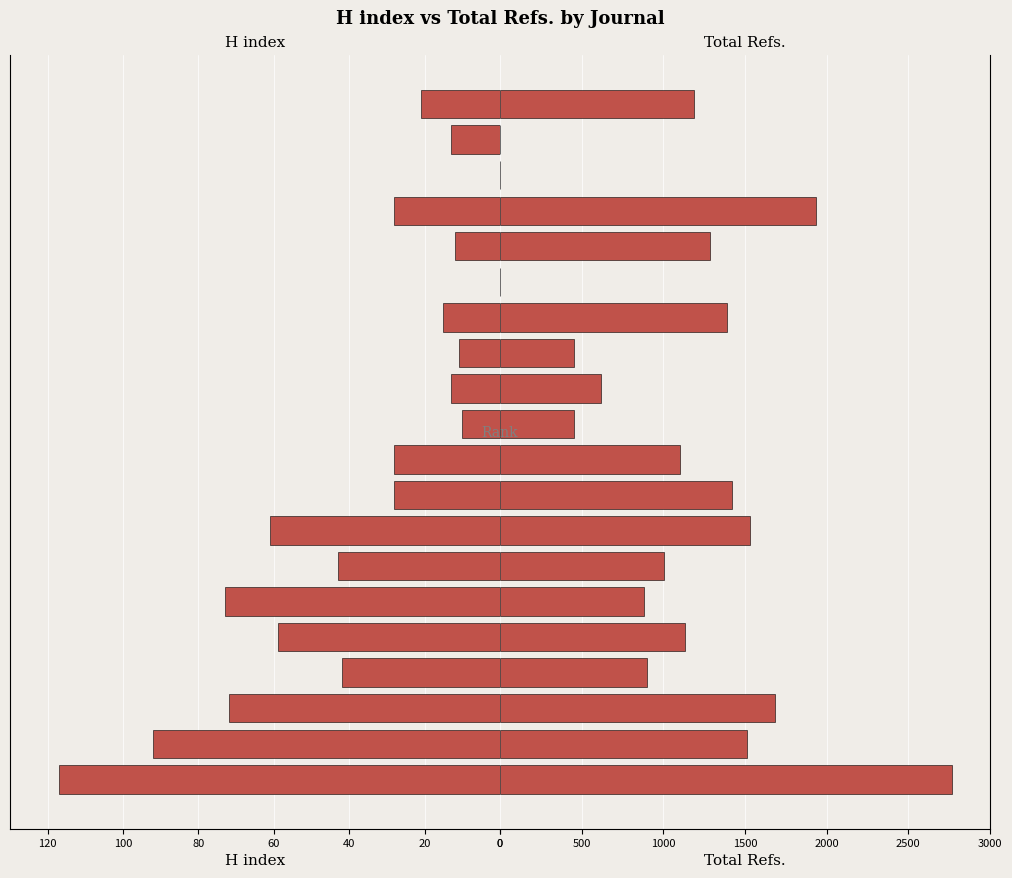

Reading left to right, extract all data points from this chart.

H index: 117	92	72	42	59	73	43	61	28	28	10	13	11	15	0	12	28	0	13	21
Total Refs.: 2766	1511	1683	898	1131	884	1003	1528	1418	1102	453	620	451	1392	0	1288	1936	0	0	1185